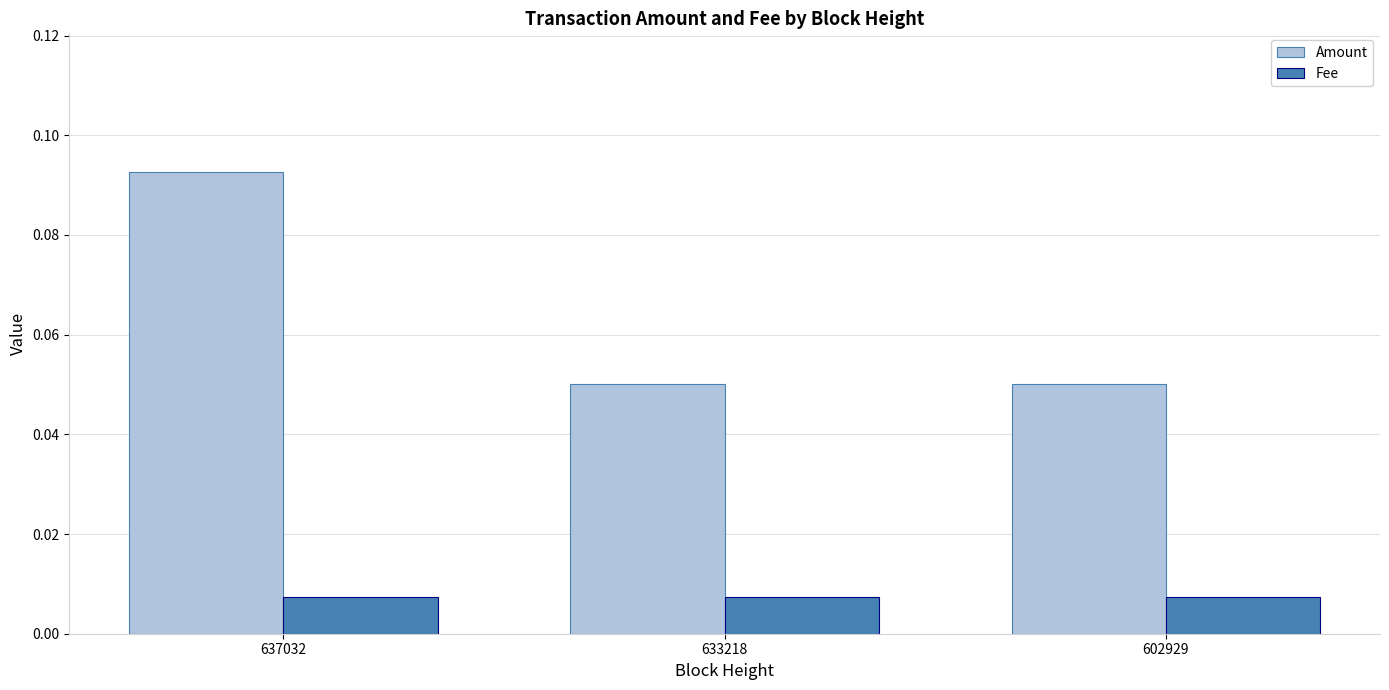

Is the value of Amount at 602929 greater than the value of Fee at 637032?

Yes